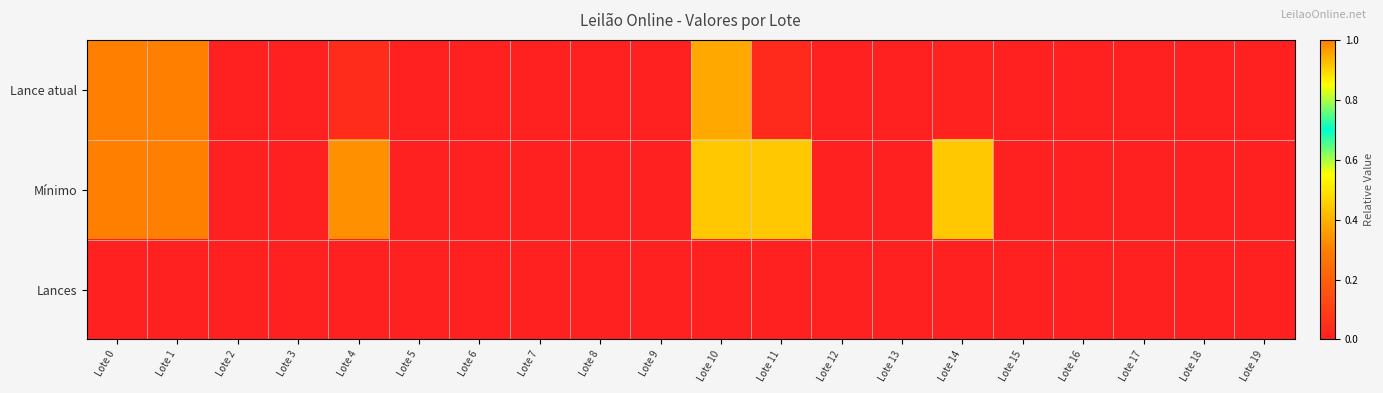

Reading left to right, list all the values displayed in this chart.

Lance atual: Lote 0=1.0	Lote 1=1.0	Lote 2=0.0	Lote 3=0.0	Lote 4=0.0	Lote 5=0.0	Lote 6=0.0	Lote 7=0.0	Lote 8=0.0	Lote 9=0.0	Lote 10=0.4	Lote 11=0.0	Lote 12=0.0	Lote 13=0.0	Lote 14=0.0	Lote 15=0.0	Lote 16=0.0	Lote 17=0.0	Lote 18=0.0	Lote 19=0.0
Mínimo: Lote 0=1.0	Lote 1=1.0	Lote 2=0.0	Lote 3=0.0	Lote 4=0.3	Lote 5=0.0	Lote 6=0.0	Lote 7=0.0	Lote 8=0.0	Lote 9=0.0	Lote 10=0.4	Lote 11=0.4	Lote 12=0.0	Lote 13=0.0	Lote 14=0.4	Lote 15=0.0	Lote 16=0.0	Lote 17=0.0	Lote 18=0.0	Lote 19=0.0
Lances: Lote 0=0.0	Lote 1=0.0	Lote 2=0.0	Lote 3=0.0	Lote 4=0.0	Lote 5=0.0	Lote 6=0.0	Lote 7=0.0	Lote 8=0.0	Lote 9=0.0	Lote 10=0.0	Lote 11=0.0	Lote 12=0.0	Lote 13=0.0	Lote 14=0.0	Lote 15=0.0	Lote 16=0.0	Lote 17=0.0	Lote 18=0.0	Lote 19=0.0